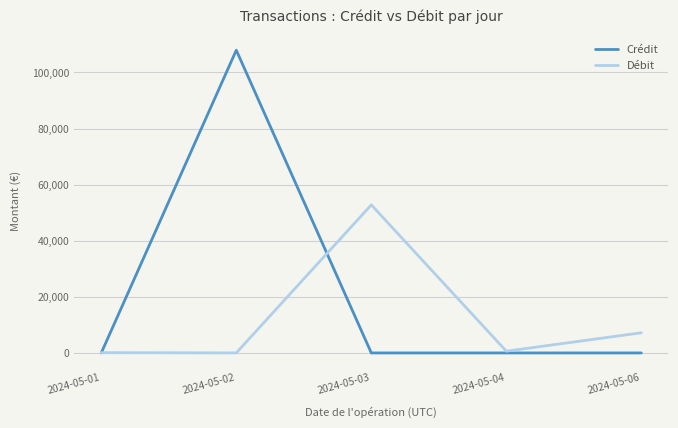

Is it true that Crédit equals 47282.3 at 2024-05-06?

False